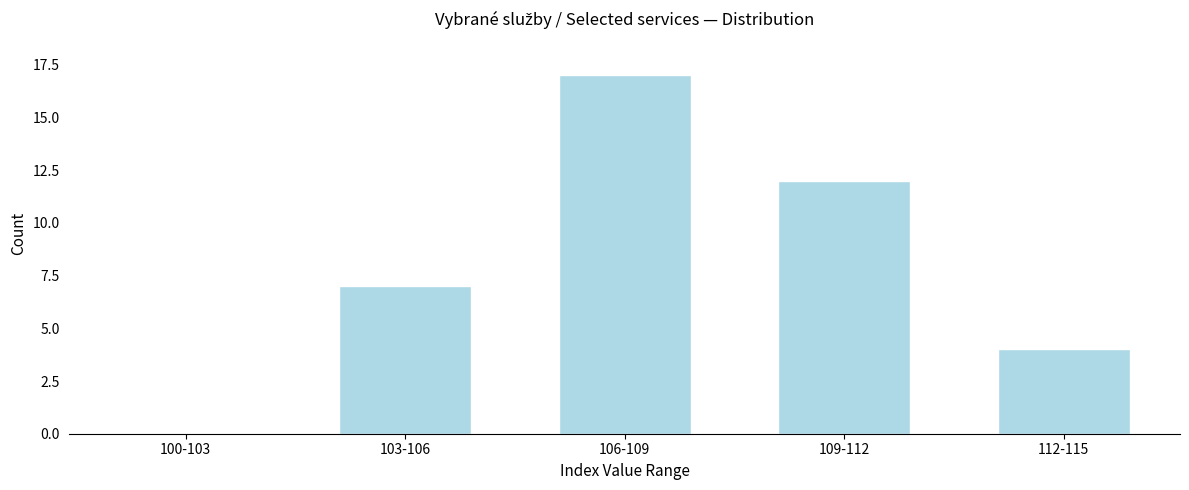

Reading left to right, what are all the values shown in this chart?

100-103=0	103-106=7	106-109=17	109-112=12	112-115=4